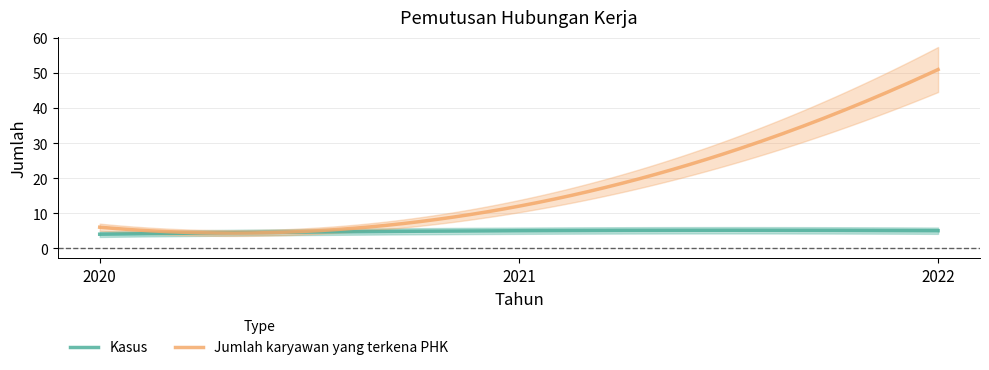

List the series in order of their peak value, highest first.

Jumlah karyawan yang terkena PHK, Kasus